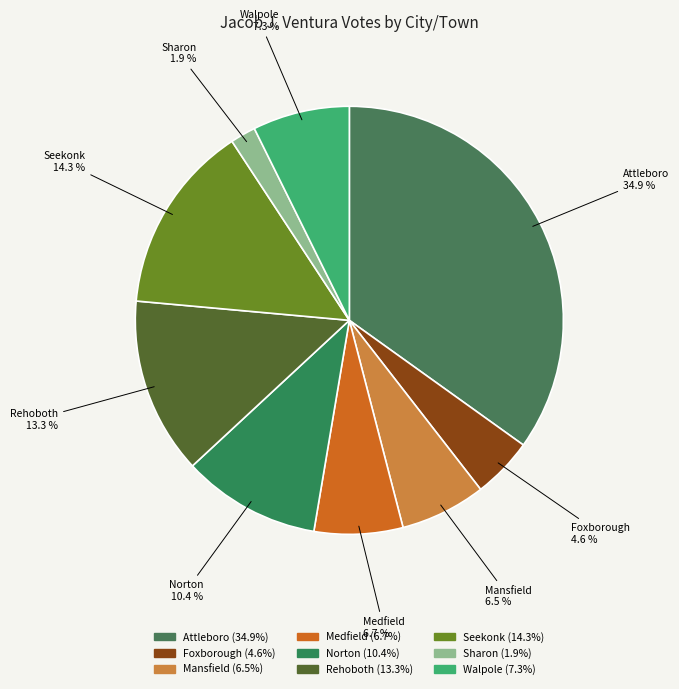

Is there a majority slice in this chart?

No